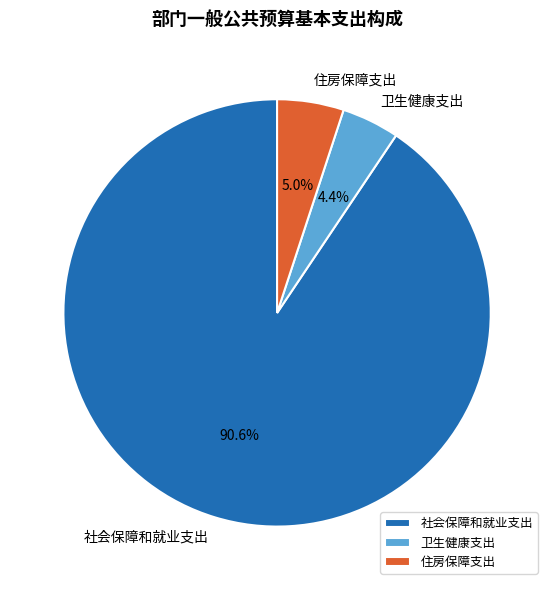

What portion of the pie excludes 卫生健康支出?

95.6%